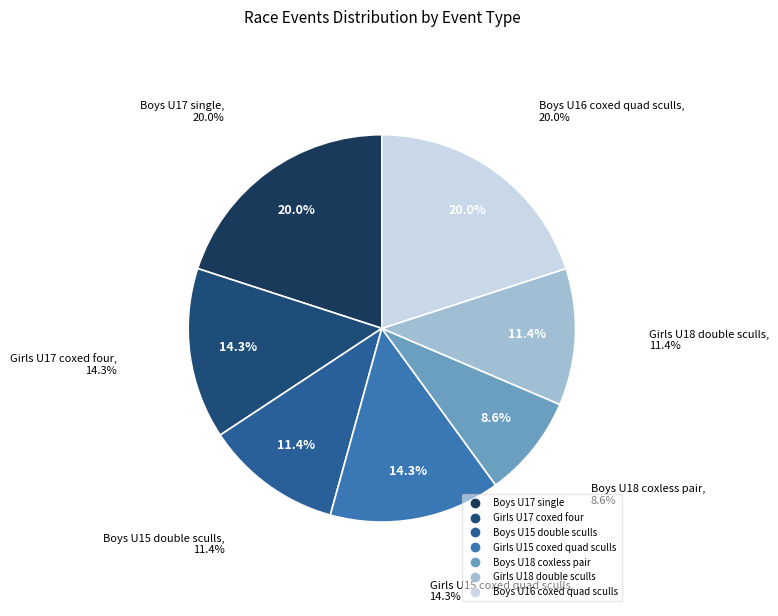

Between Boys U15 double sculls and Girls U18 double sculls, which is larger?

Boys U15 double sculls